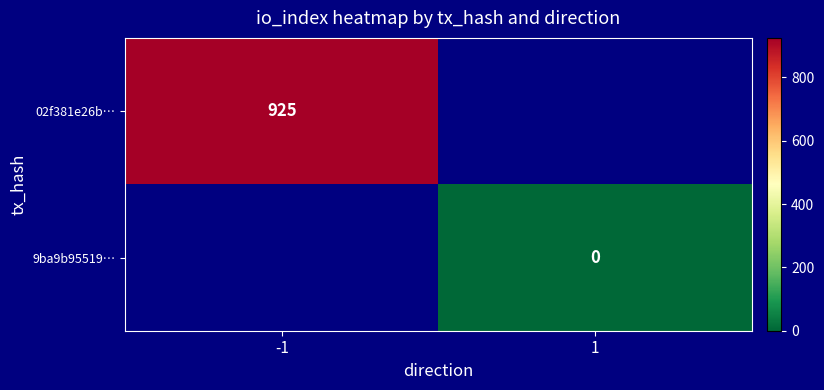

The 02f381e26b… series shows 1645 at -1. True or false?

False